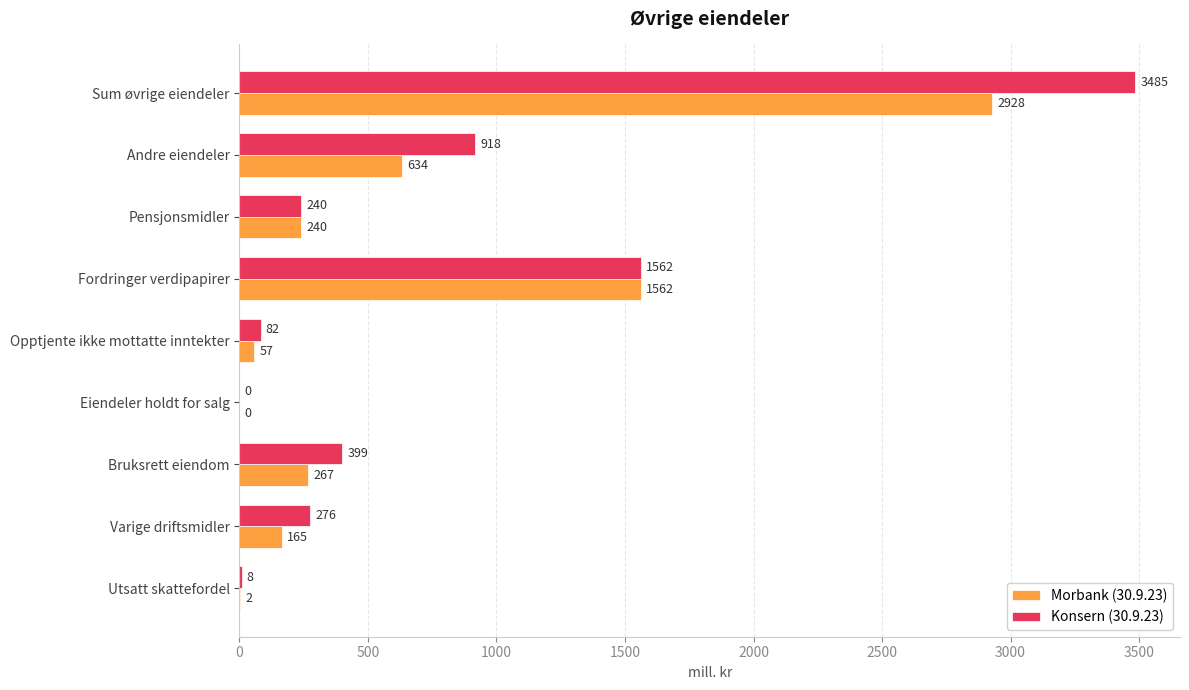

The Konsern (30.9.23) series shows 199 at Bruksrett eiendom. True or false?

False